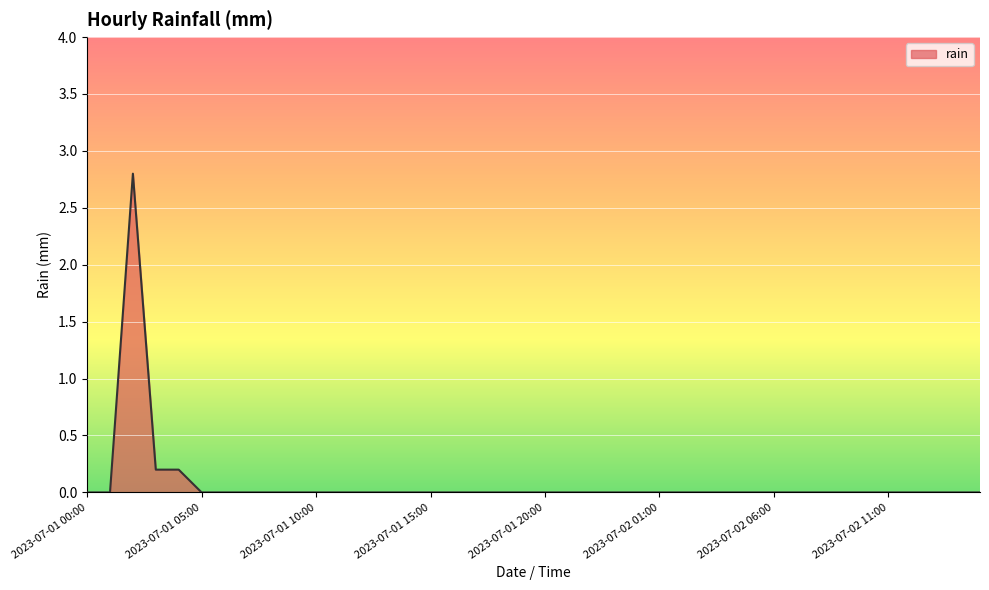

Does the chart display data point markers on the line(s)?

No